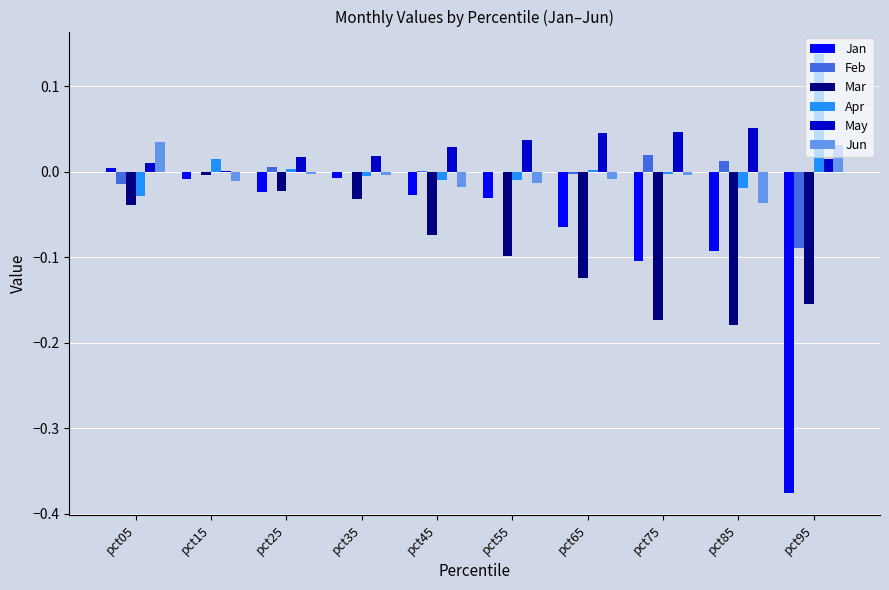

Which series changed the most between pct45 and pct85?

Mar